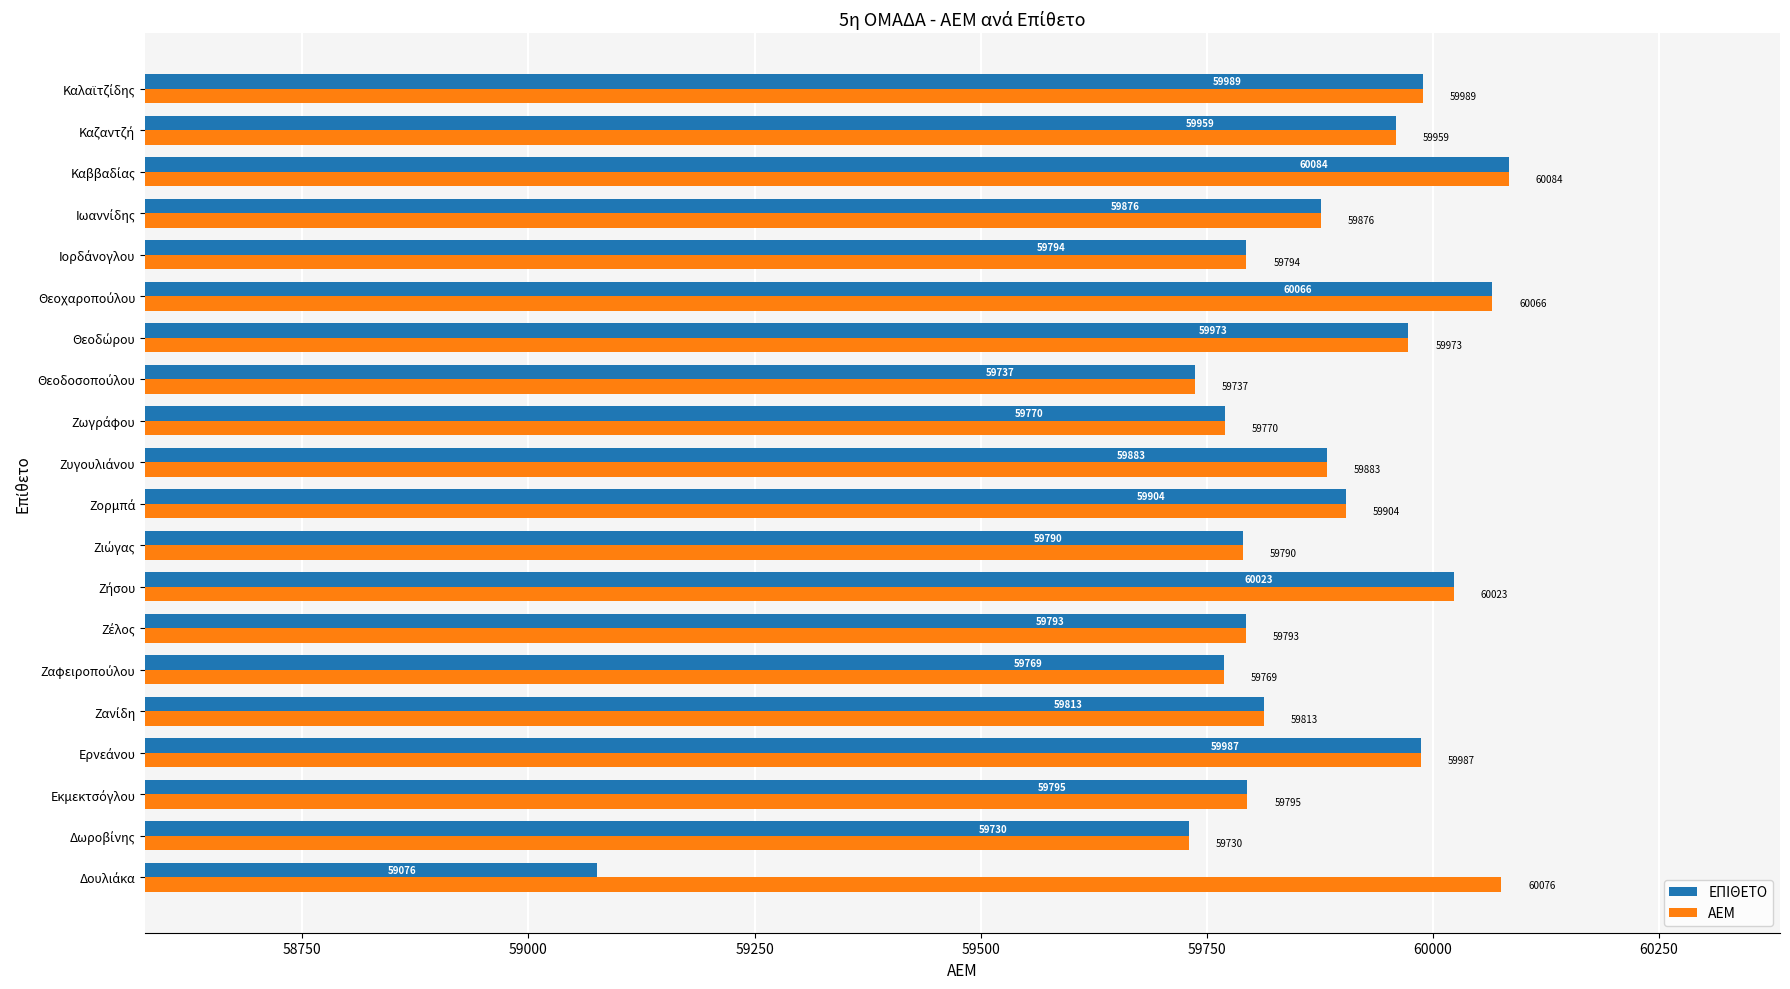

At how many categories does at least one series exceed 59964?

7